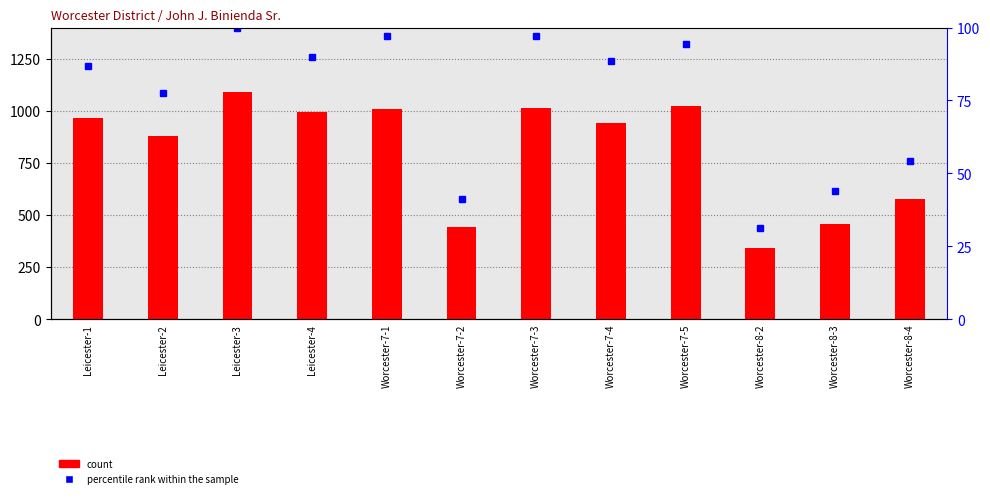

List the labels in order of count value, largest first.

Leicester-3, Worcester-7-5, Worcester-7-3, Worcester-7-1, Leicester-4, Leicester-1, Worcester-7-4, Leicester-2, Worcester-8-4, Worcester-8-3, Worcester-7-2, Worcester-8-2